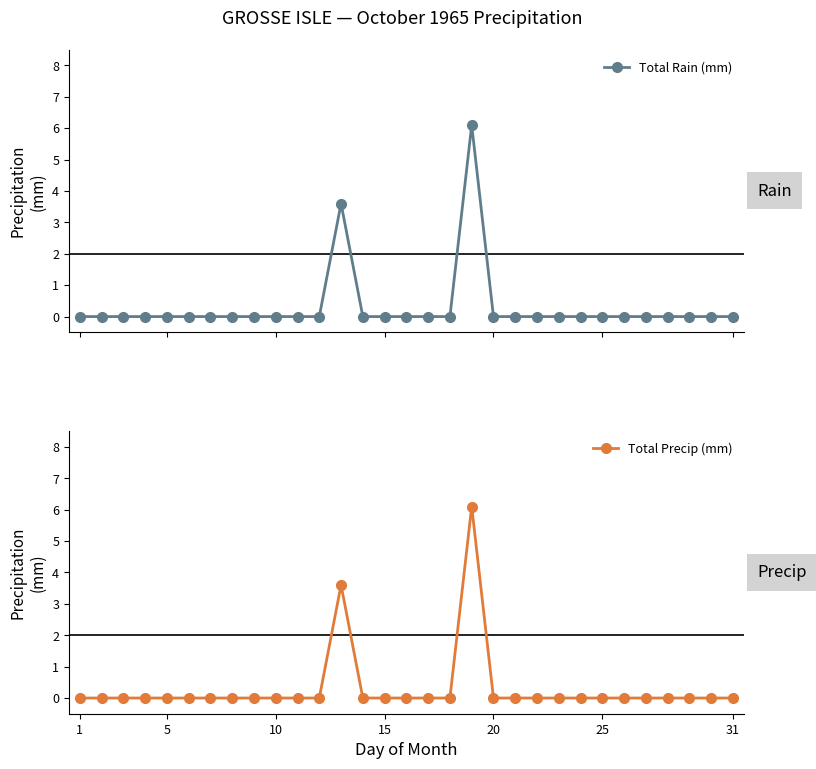

Reading left to right, extract all data points from this chart.

Total Rain (mm): 0.0	0.0	0.0	0.0	0.0	0.0	0.0	0.0	0.0	0.0	0.0	0.0	3.6	0.0	0.0	0.0	0.0	0.0	6.1	0.0	0.0	0.0	0.0	0.0	0.0	0.0	0.0	0.0	0.0	0.0	0.0
Total Precip (mm): 0.0	0.0	0.0	0.0	0.0	0.0	0.0	0.0	0.0	0.0	0.0	0.0	3.6	0.0	0.0	0.0	0.0	0.0	6.1	0.0	0.0	0.0	0.0	0.0	0.0	0.0	0.0	0.0	0.0	0.0	0.0